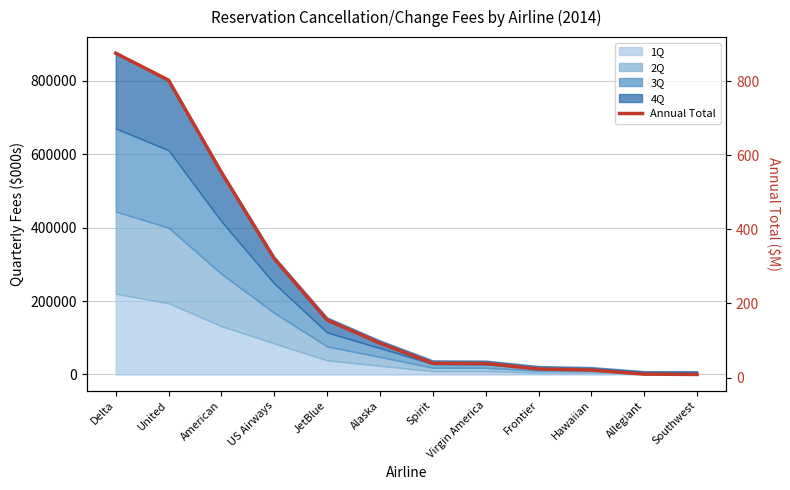

What is the minimum value shown in the chart?

8.2